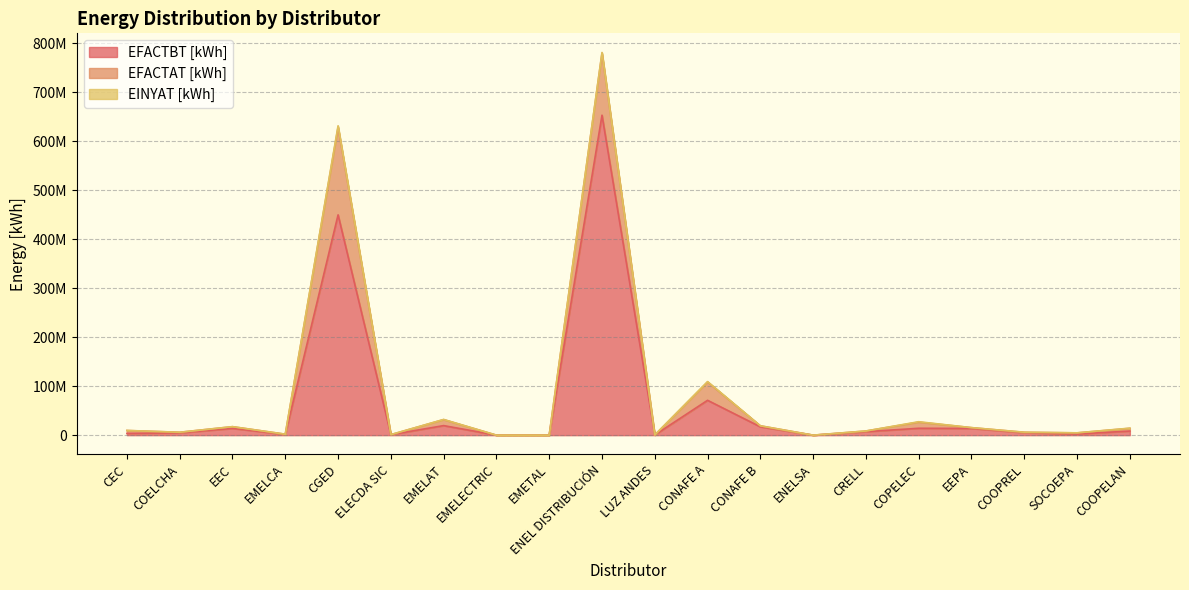

Between COELCHA and EMELCA, which series saw the biggest shift?

EFACTBT [kWh]